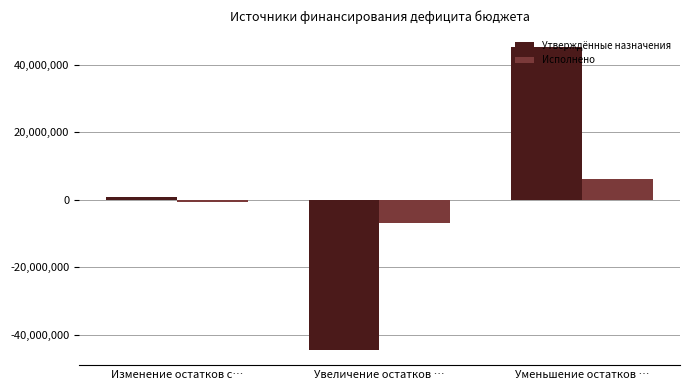

How many data points does each series have?

3